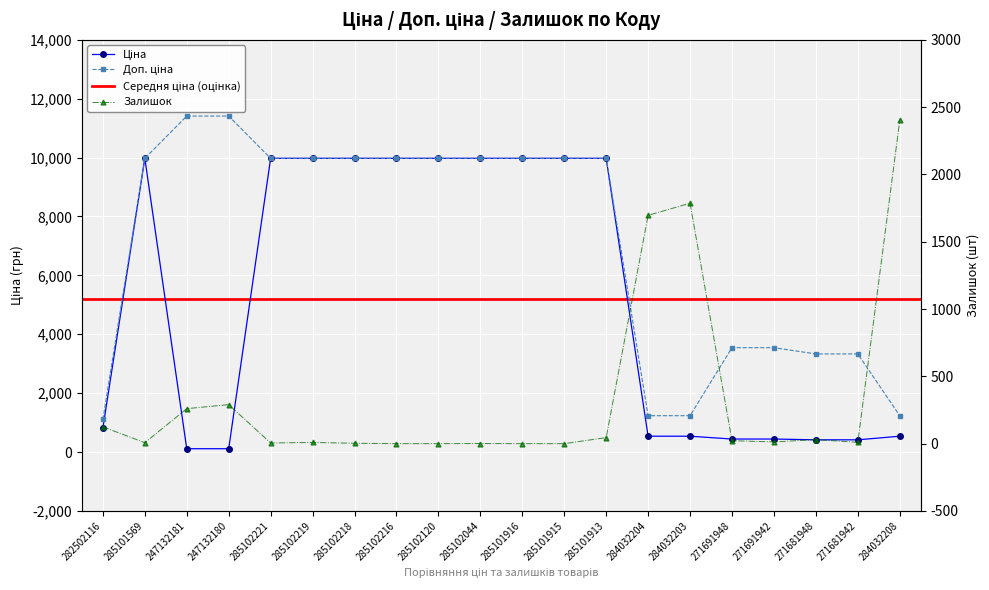

True or false: Доп. ціна and Залишок intersect in this chart.

True